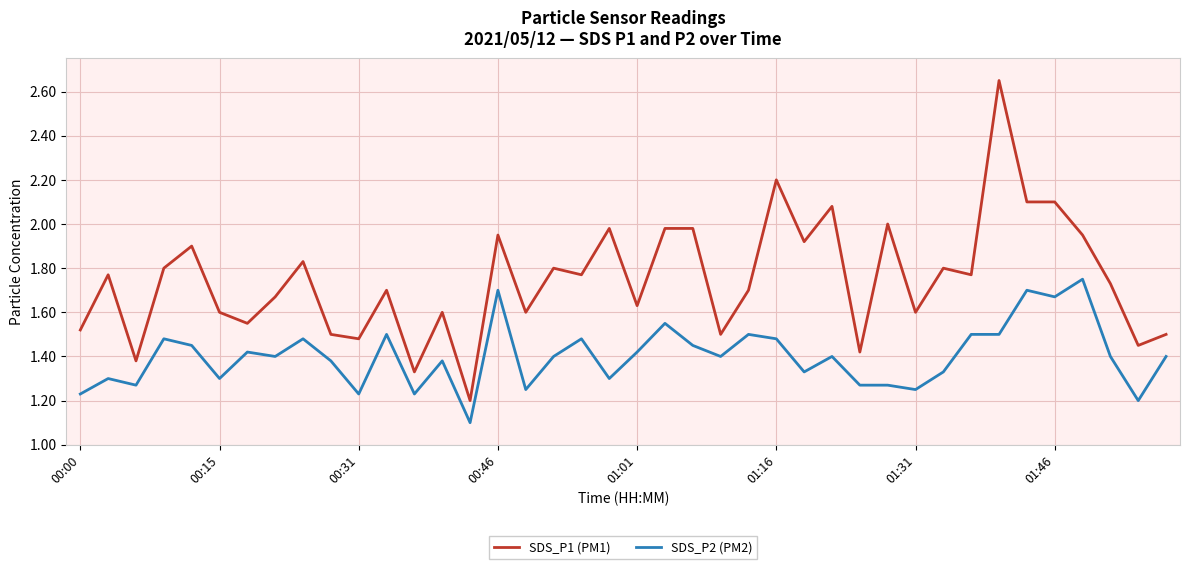

True or false: SDS_P1 (PM1) and SDS_P2 (PM2) cross at least once.

False